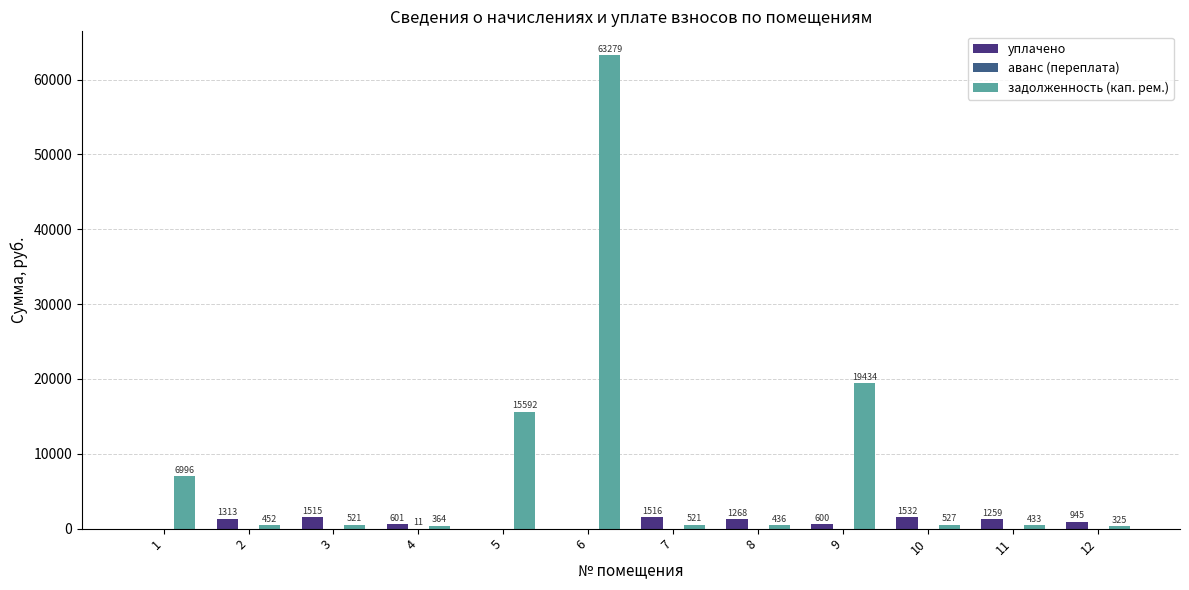

Which series has the largest total across all categories?

задолженность (кап. рем.)